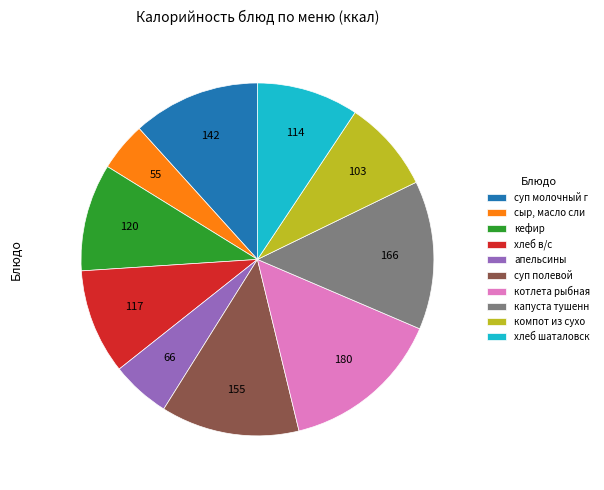

Is there a majority slice in this chart?

No